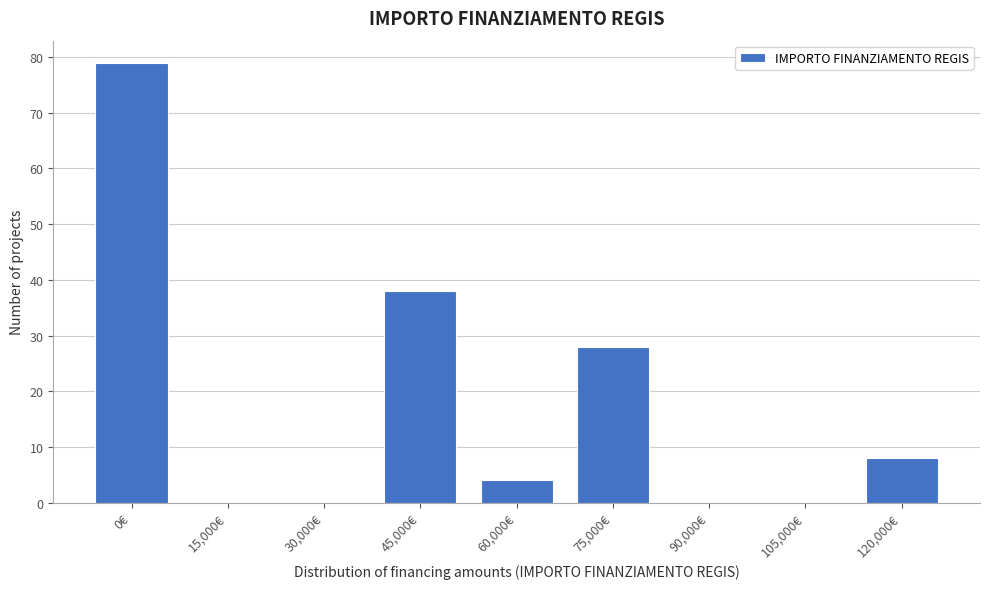

Reading left to right, extract all data points from this chart.

0€=79	15,000€=0	30,000€=0	45,000€=38	60,000€=4	75,000€=28	90,000€=0	105,000€=0	120,000€=8